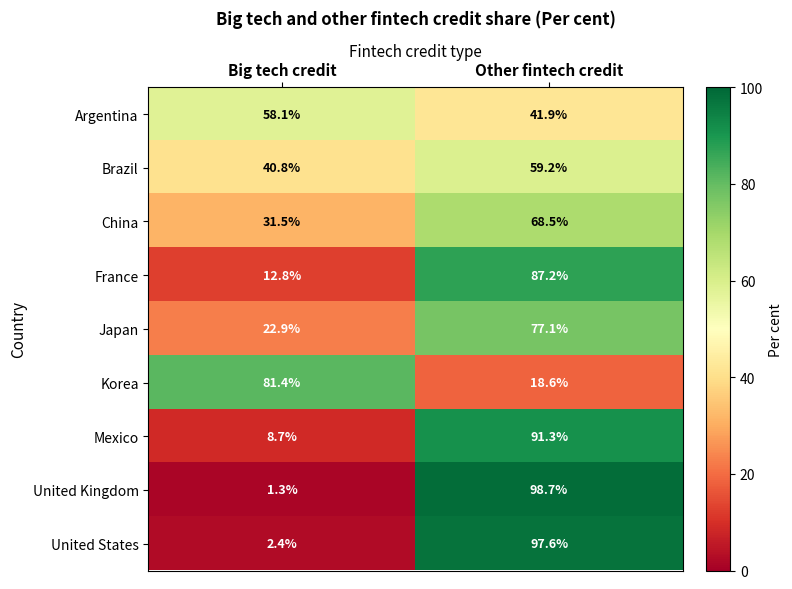

Reading left to right, list all the values displayed in this chart.

Argentina: 58.1	41.9
Brazil: 40.8	59.2
China: 31.5	68.5
France: 12.8	87.2
Japan: 22.9	77.1
Korea: 81.4	18.6
Mexico: 8.7	91.3
United Kingdom: 1.3	98.7
United States: 2.4	97.6